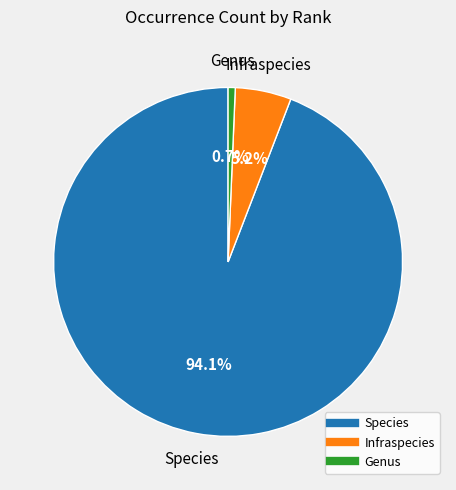

Combined, what portion of the pie is Infraspecies and Genus?

5.9%